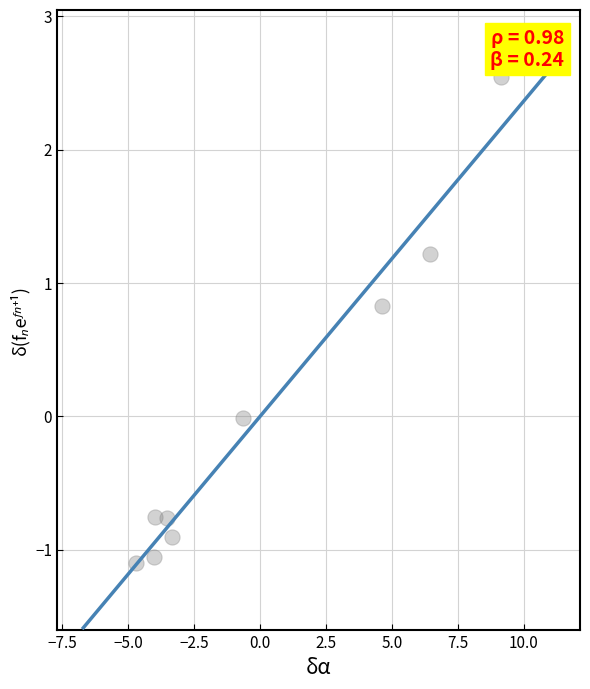

What is the range of X values (max minus min)?

13.9